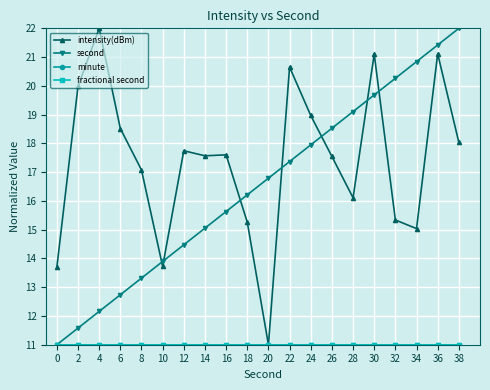

Is this an area chart (filled region under the line)?

No